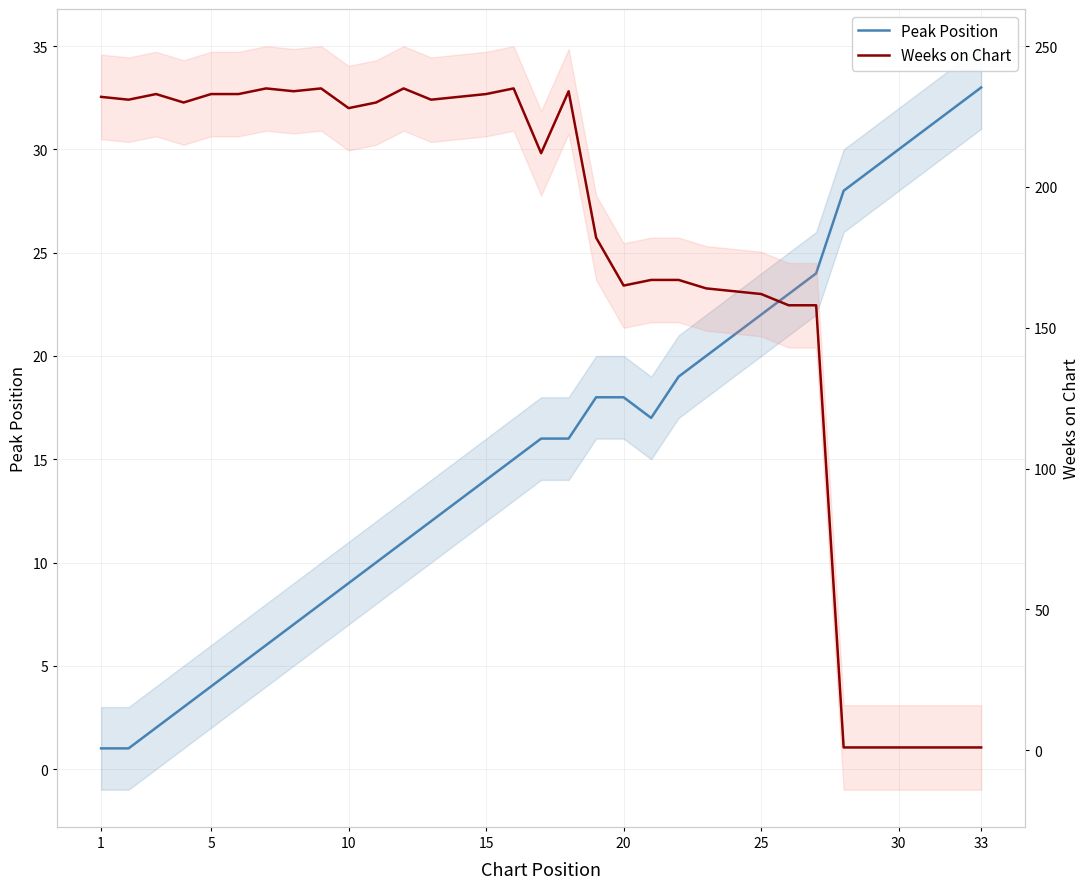

What is the difference between the maximum and minimum values in the Weeks on Chart series?

234